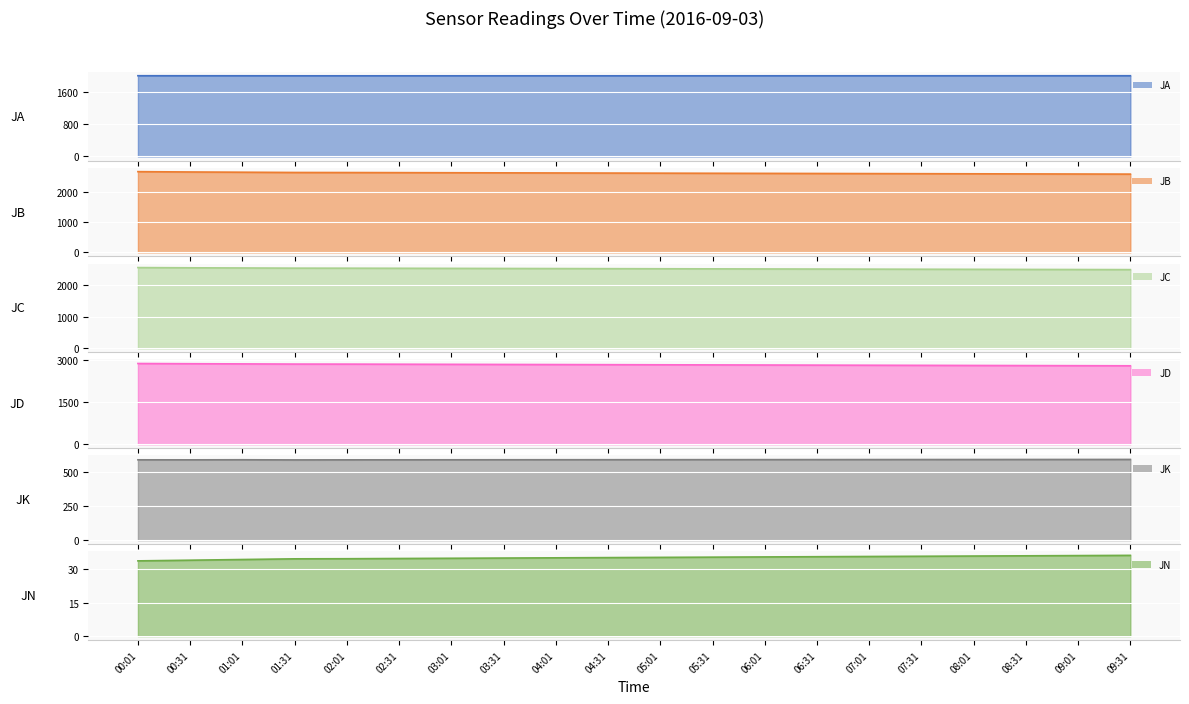

Count the number of data series in this chart.

6